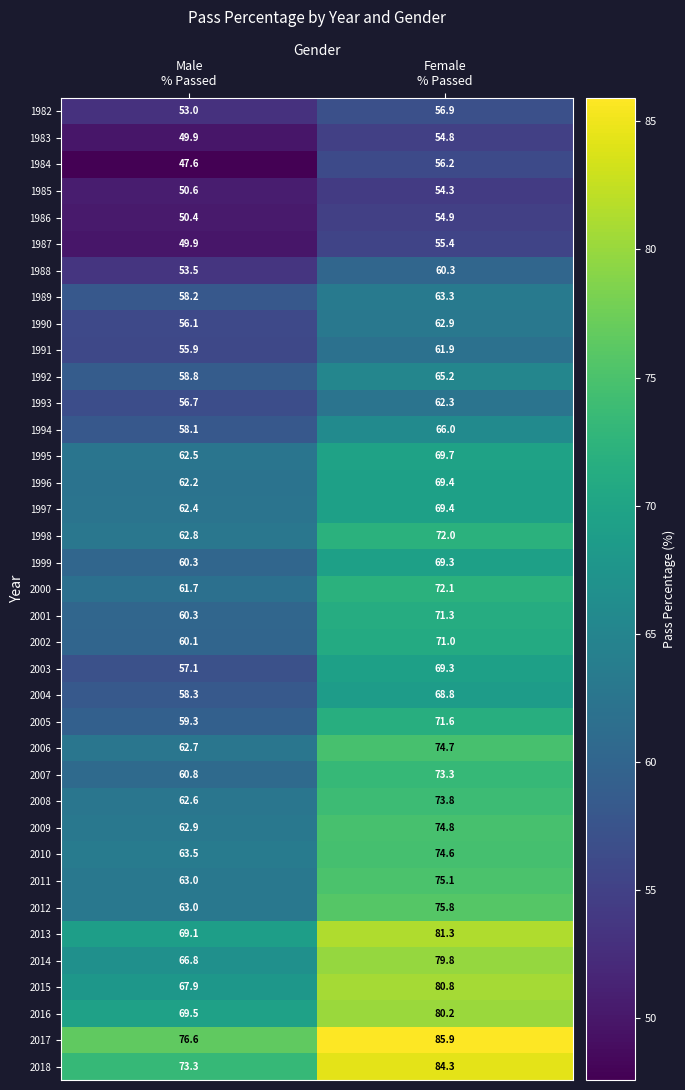

Which series has the widest spread of values?

2014